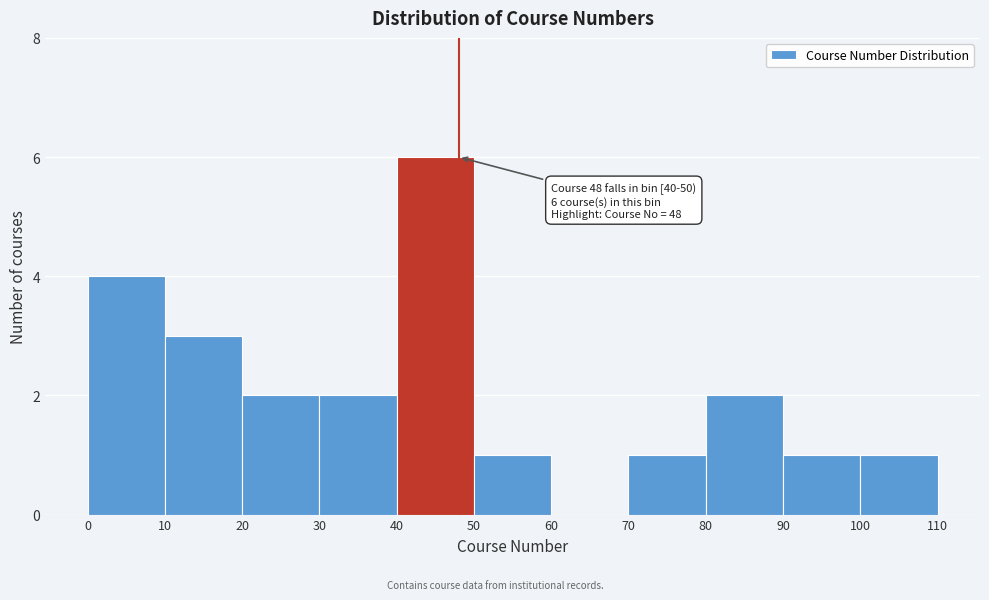

Which range on the x-axis has the tallest bar?

40 to 50